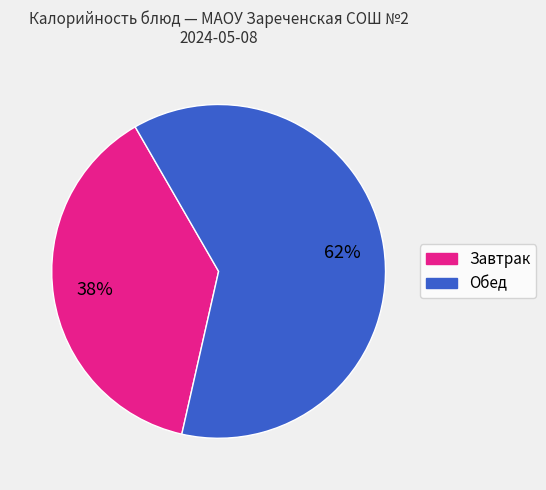

Does any single category account for the majority?

Yes